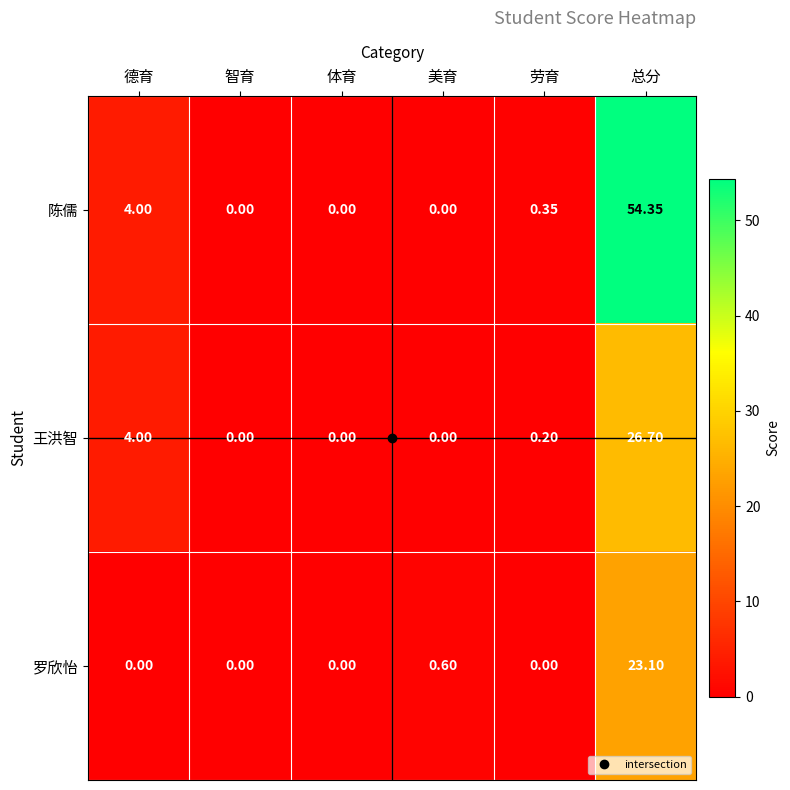

Which label corresponds to the largest value in the chart?

总分